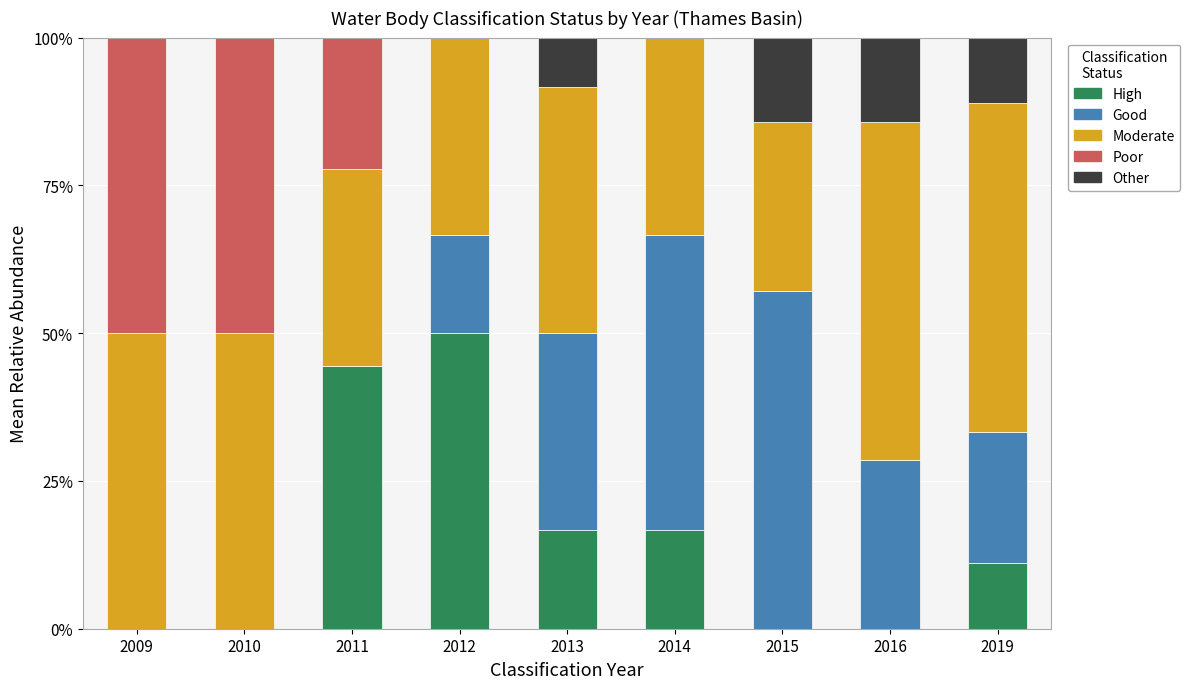

True or false: High has a value of 11.1 at 2014.

False